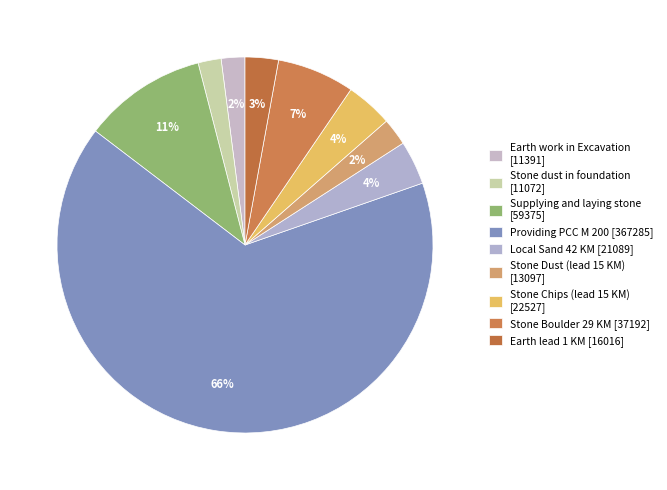

To the nearest percent, what is the average slice percentage?

11%